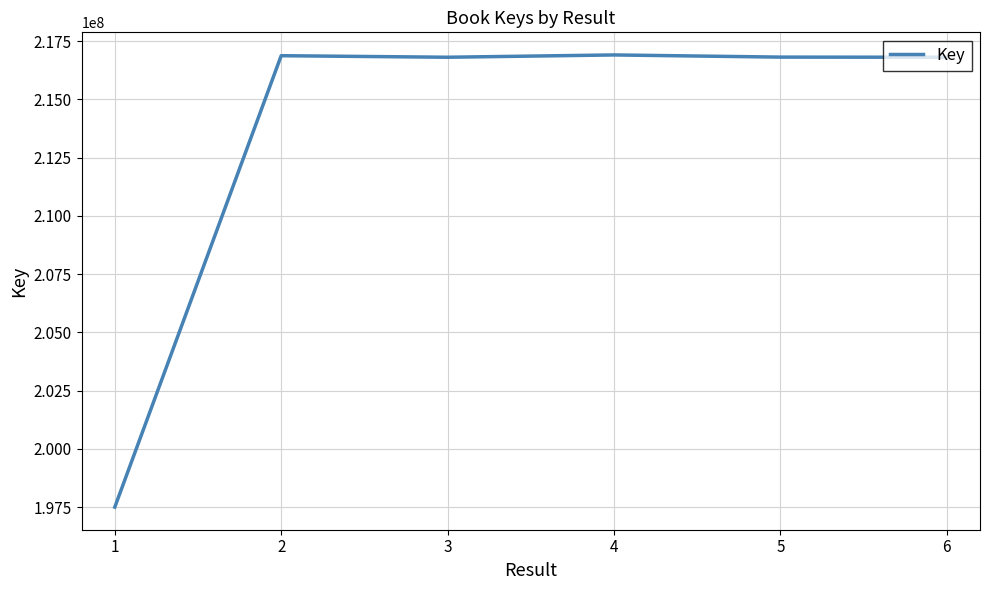

True or false: the data shows 356626110 at 5.

False